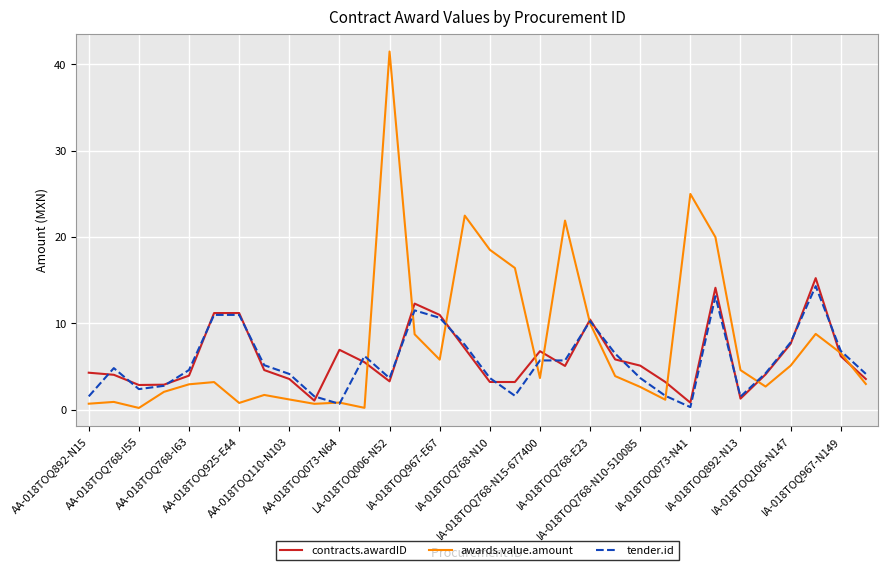

Which series has the largest range (max minus min)?

awards.value.amount